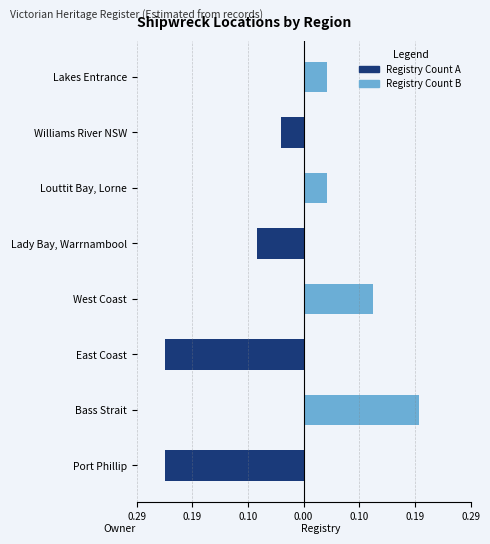

How many positive values does the Bass Strait / West Coast series have?

4